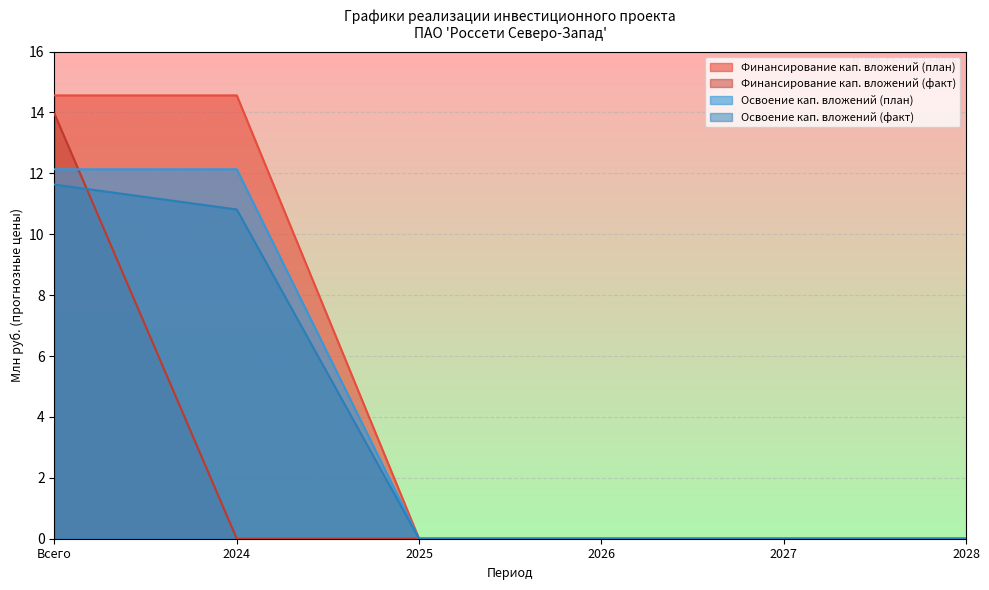

Rank the categories by Финансирование кап. вложений (план) value from highest to lowest.

Всего, 2024, 2025, 2026, 2027, 2028